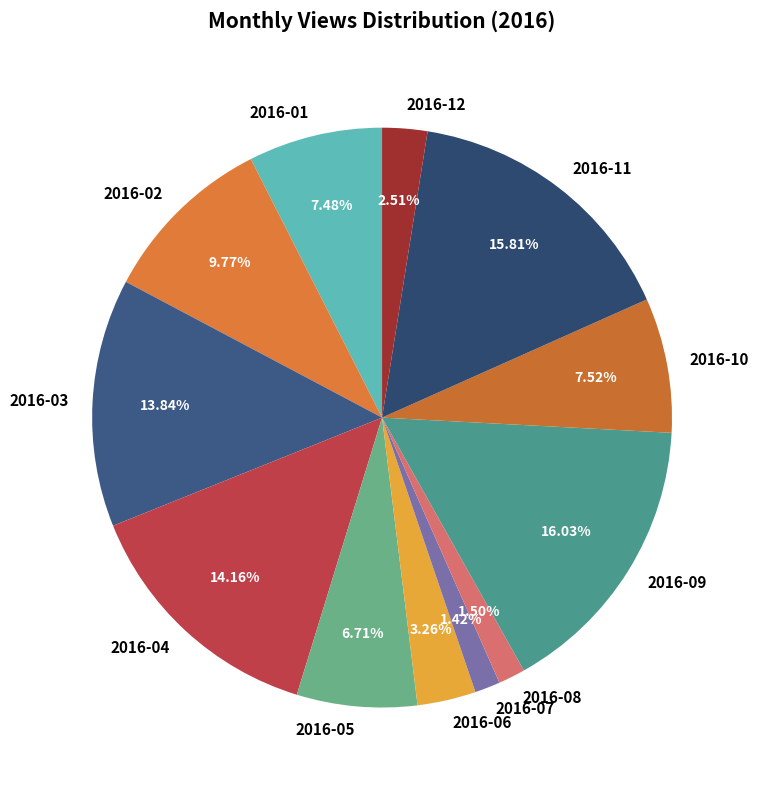

Is the sum of 2016-06 and 2016-09 greater than half?

No